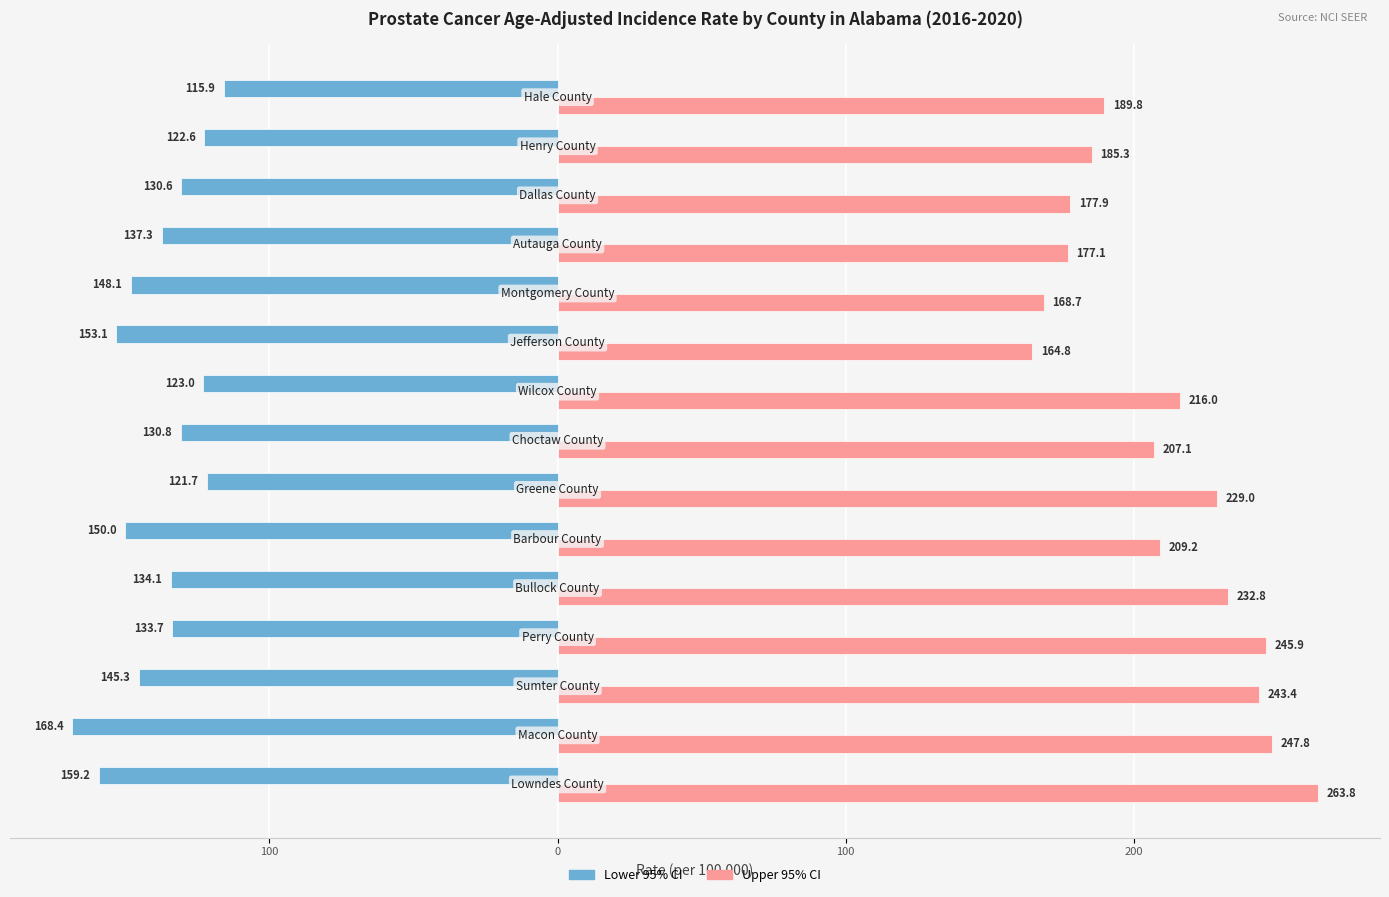

What are all the series names shown in the legend?

Lower 95% CI, Upper 95% CI